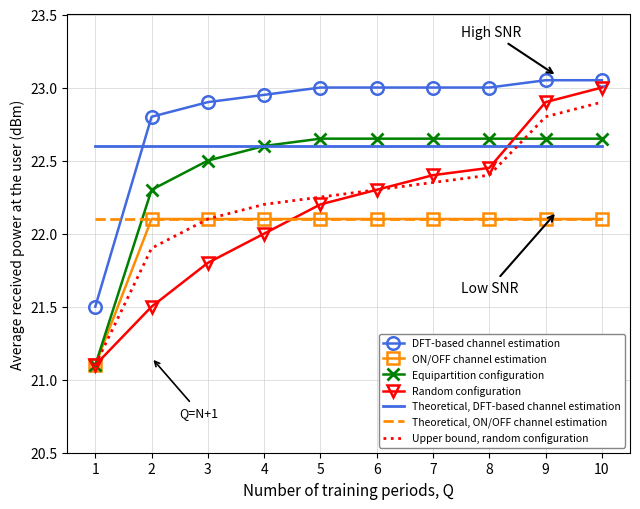

True or false: ON/OFF channel estimation has a value of 22.1 at 2.

True